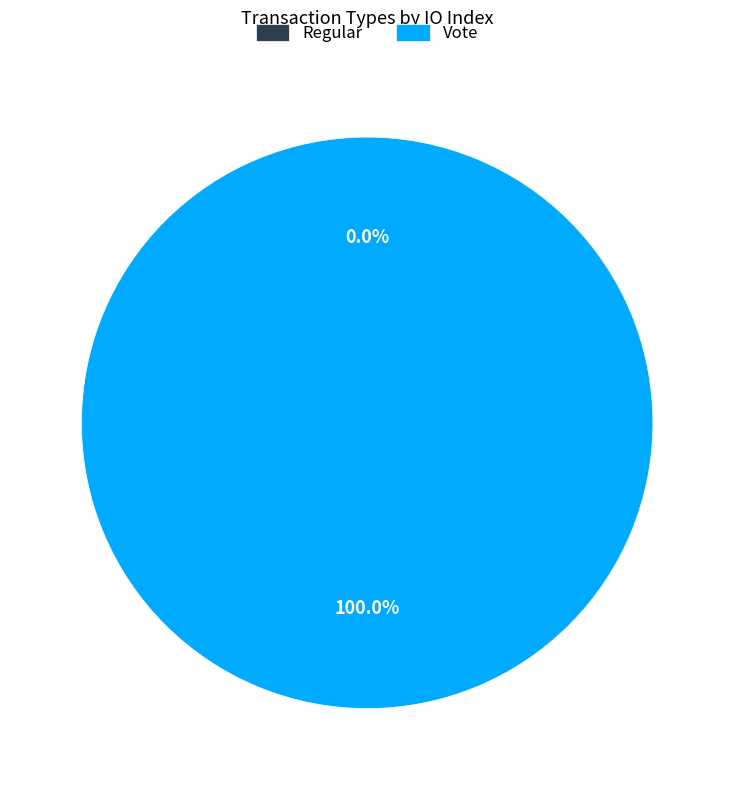

To the nearest percent, what portion does Vote represent?

100%